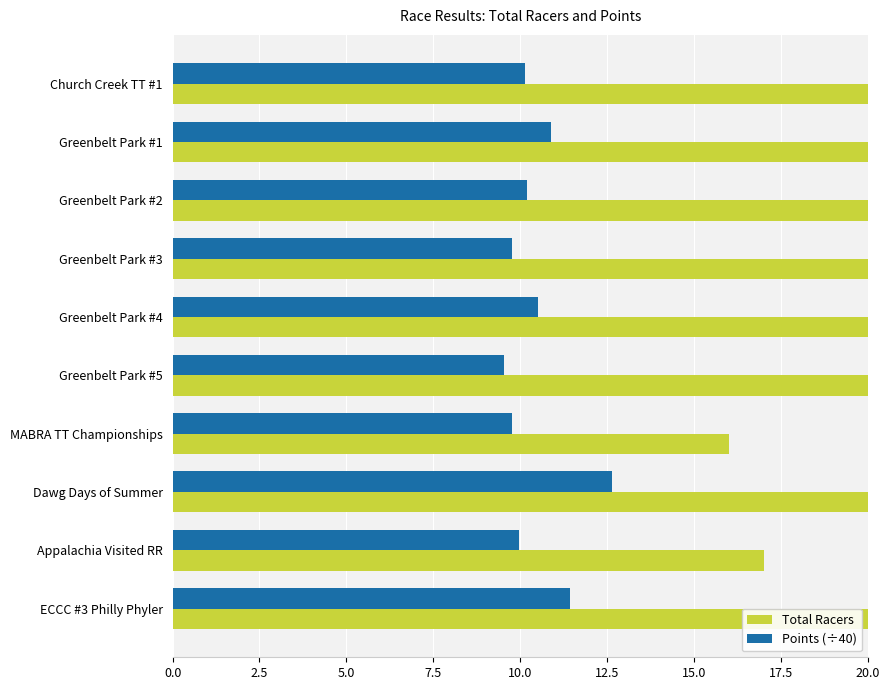

What is the average value of the Total Racers series?

30.0